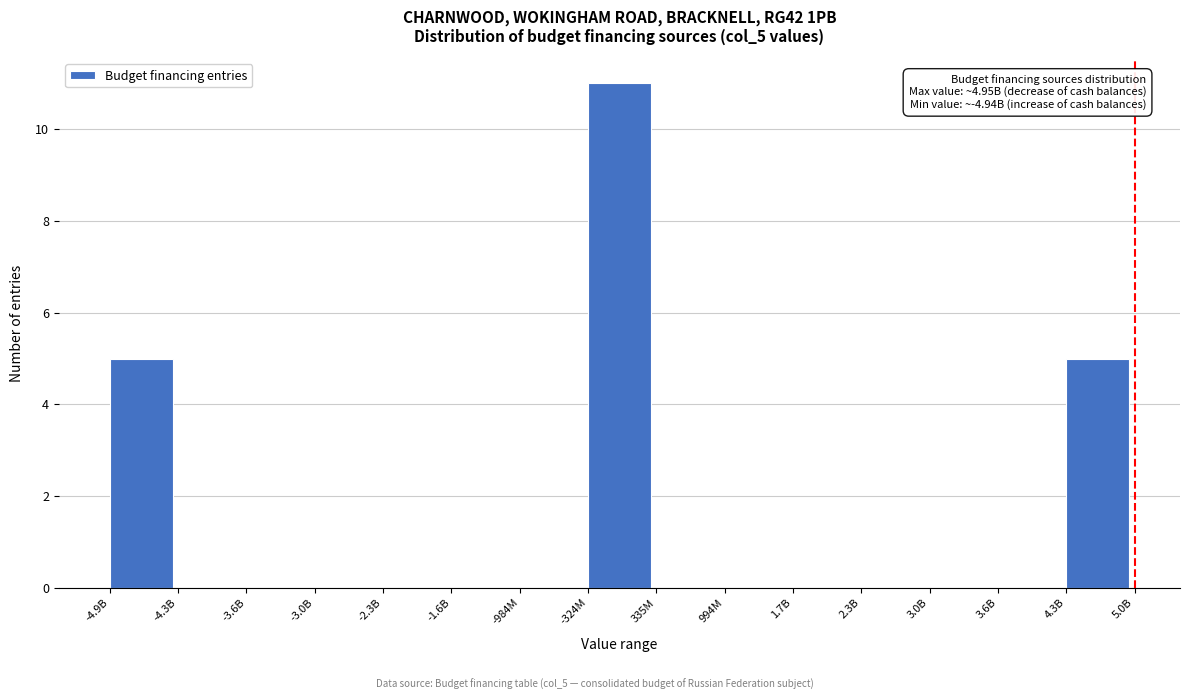

Reading left to right, what are all the values shown in this chart?

-4.9B=5	-4.3B=0	-3.6B=0	-3.0B=0	-2.3B=0	-1.6B=0	-984M=0	-324M=11	335M=0	994M=0	1.7B=0	2.3B=0	3.0B=0	3.6B=0	4.3B=5